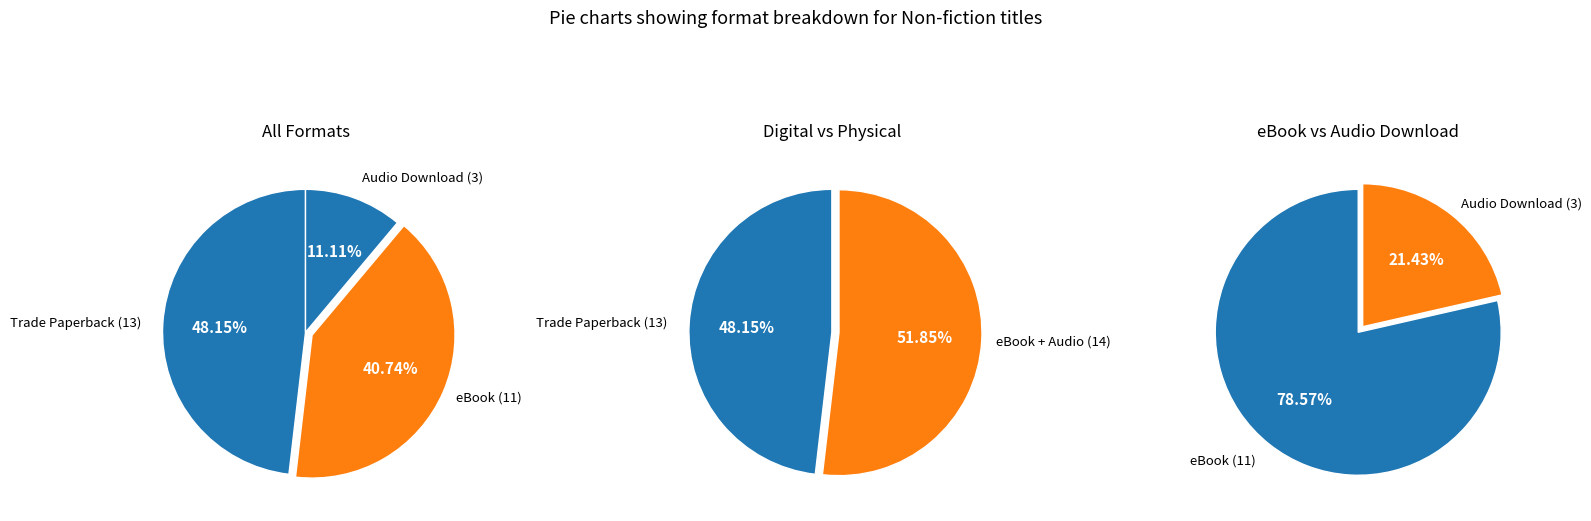

To the nearest percent, what is the combined percentage of Audio Download and eBook?

52%